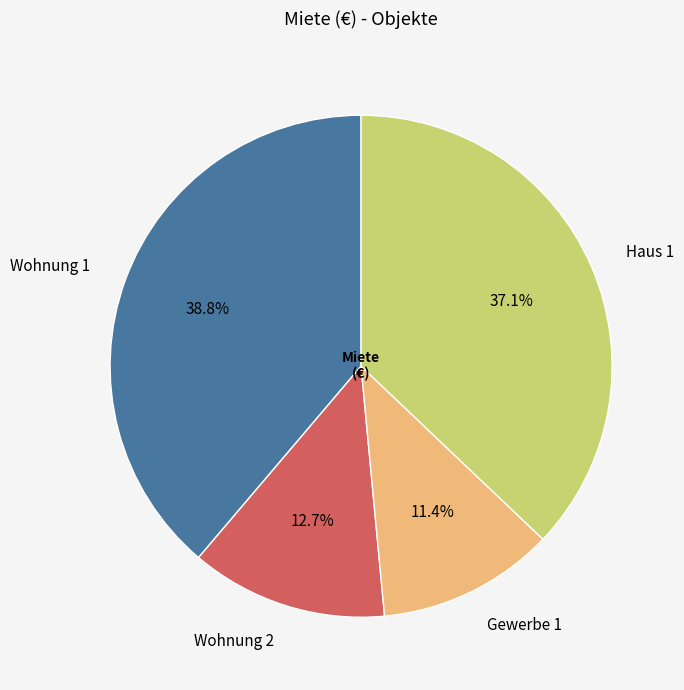

Between Haus 1 and Wohnung 1, which is larger?

Wohnung 1